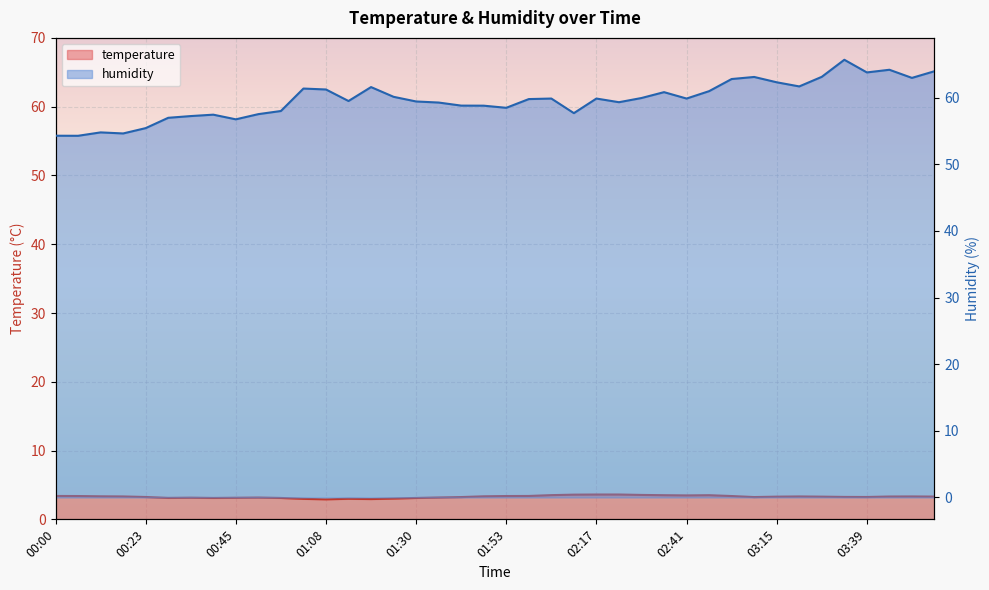

Which label corresponds to the smallest value in the chart?

01:08